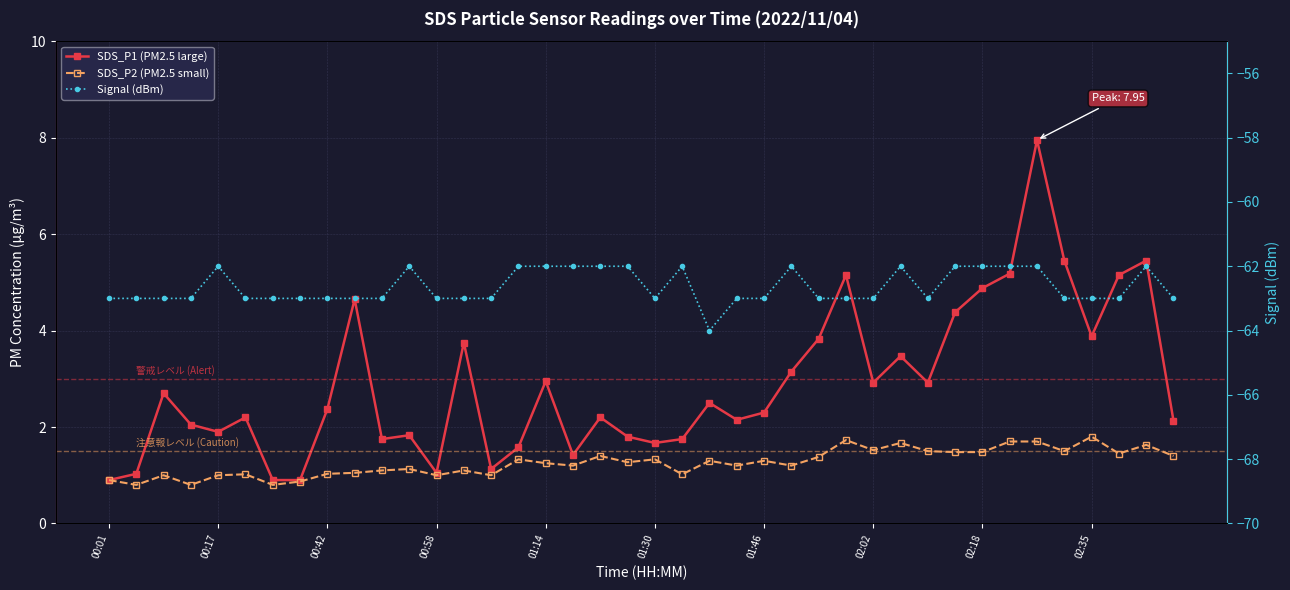

What is the smallest value displayed?

-64.0